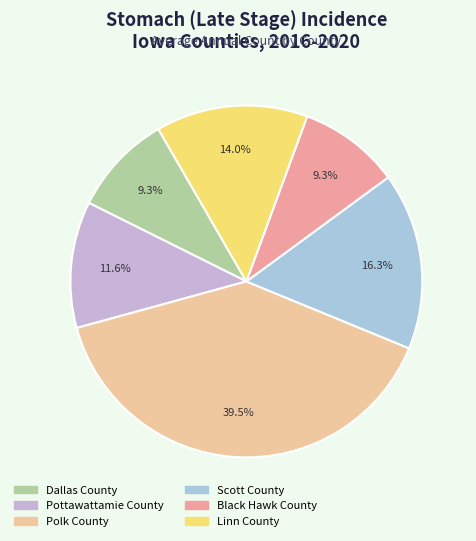

Does Linn County account for over 50% of the chart?

No